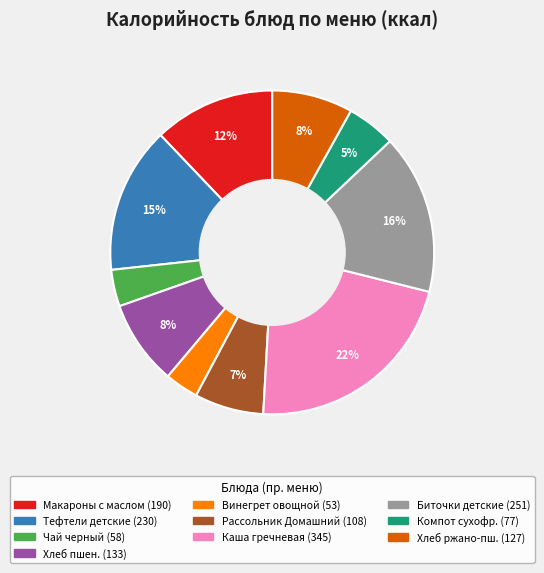

Does any single category account for the majority?

No